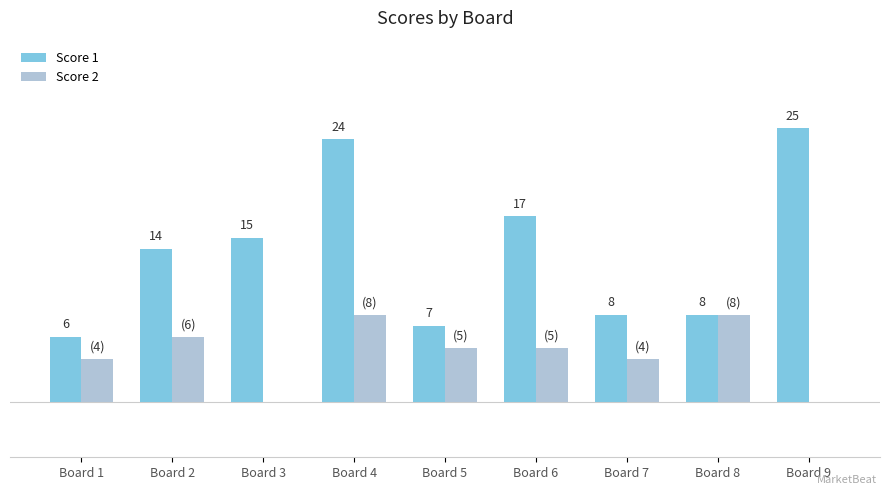

Which category has the highest value in the Score 1 series?

Board 9